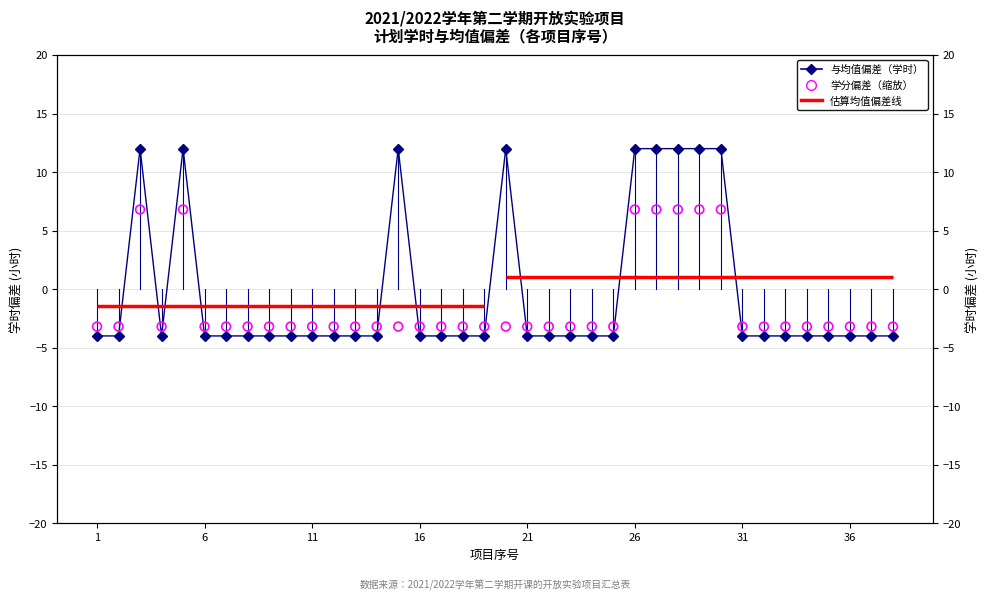

Is the value of Deviation from Mean Hours (36h) at 9 greater than the value of Credit Deviation (scaled) at 18?

No